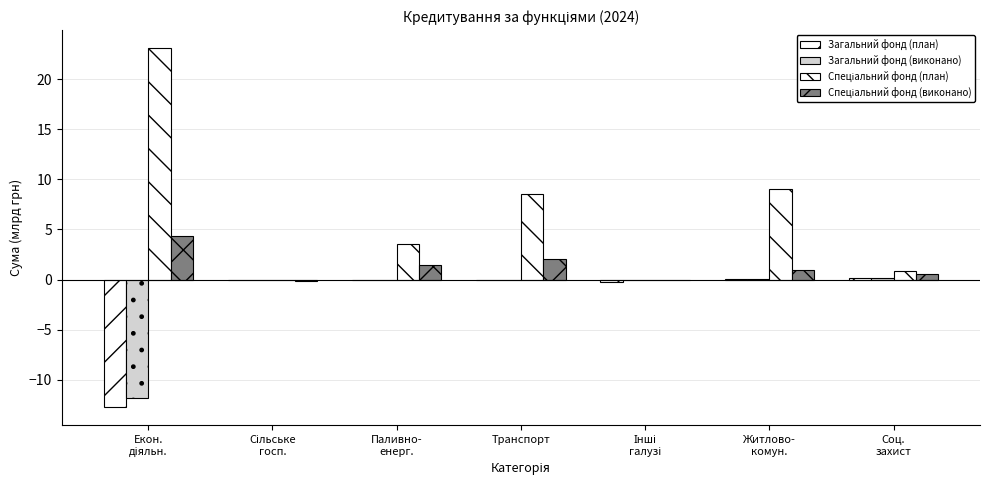

Count the number of data series in this chart.

4